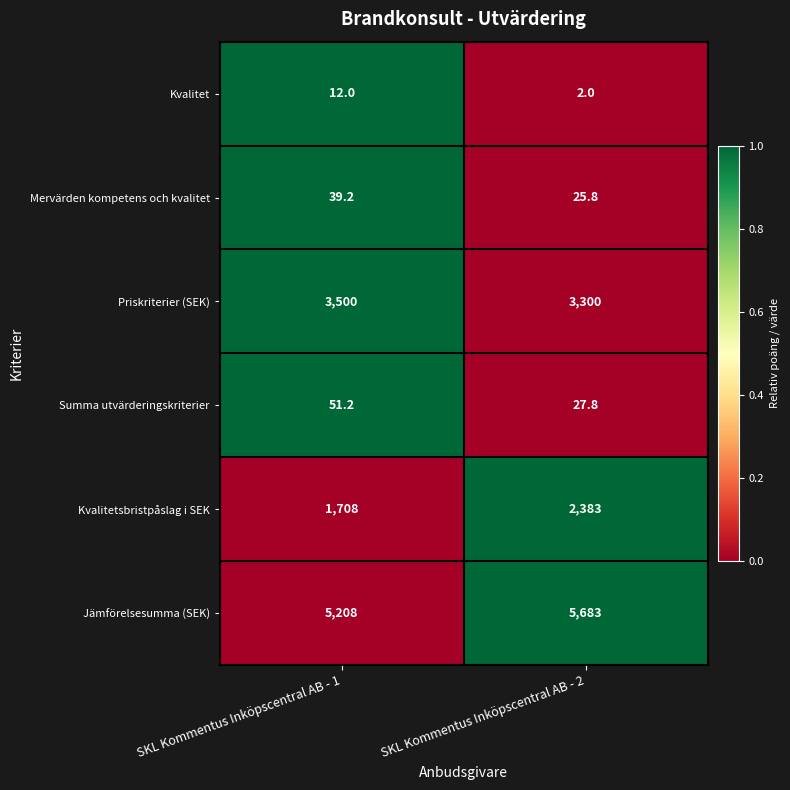

What is the spread (max minus min) of values at SKL Kommentus Inköpscentral AB - 1?

5196.0